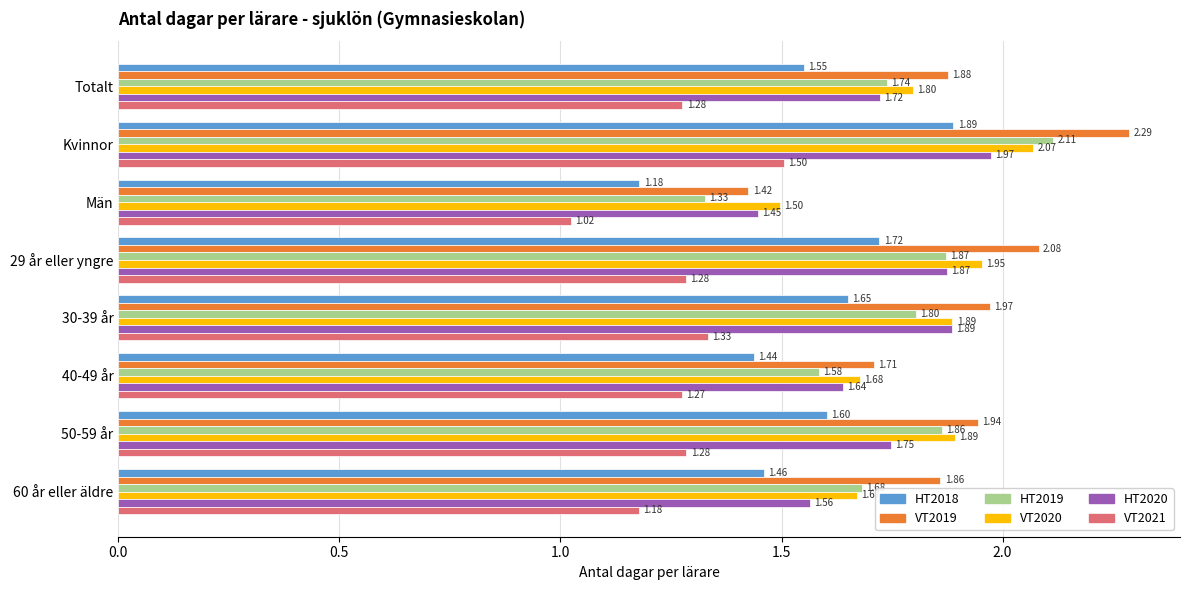

Which series has the widest spread of values?

VT2019